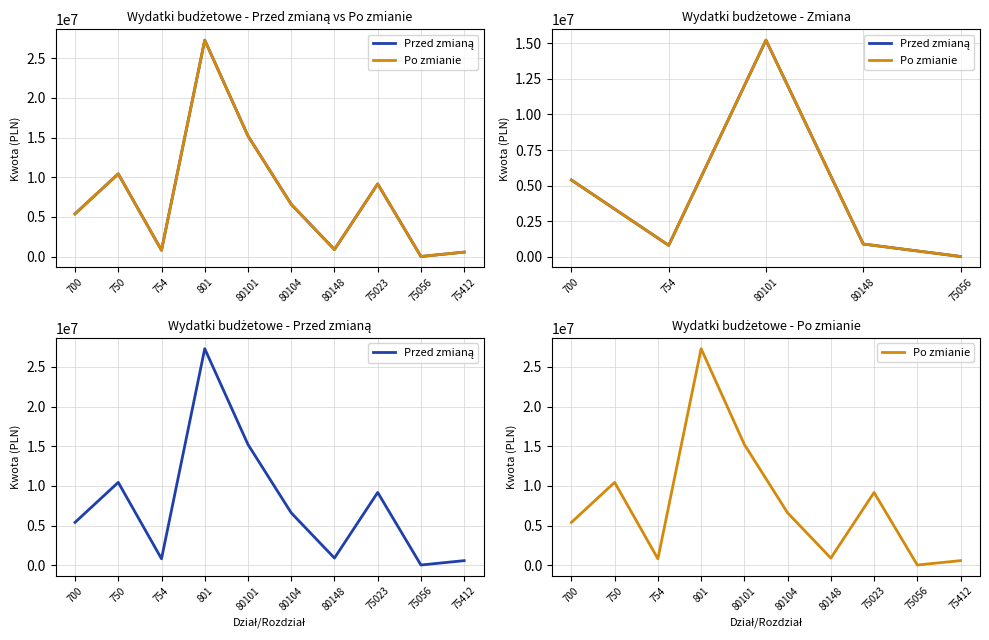

Reading left to right, transcribe all the data shown in this chart.

Przed zmianą: 700=5394750.0	750=10438100.0	754=805519.0	801=27288329.0	80101=15215279.0	80104=6599469.0	80148=896843.0	75023=9167383.0	75056=22555.0	75412=573885.0
Po zmianie: 700=5394750.0	750=10438370.0	754=805519.0	801=27288329.0	80101=15215279.0	80104=6599469.0	80148=896843.0	75023=9167383.0	75056=22825.0	75412=573885.0